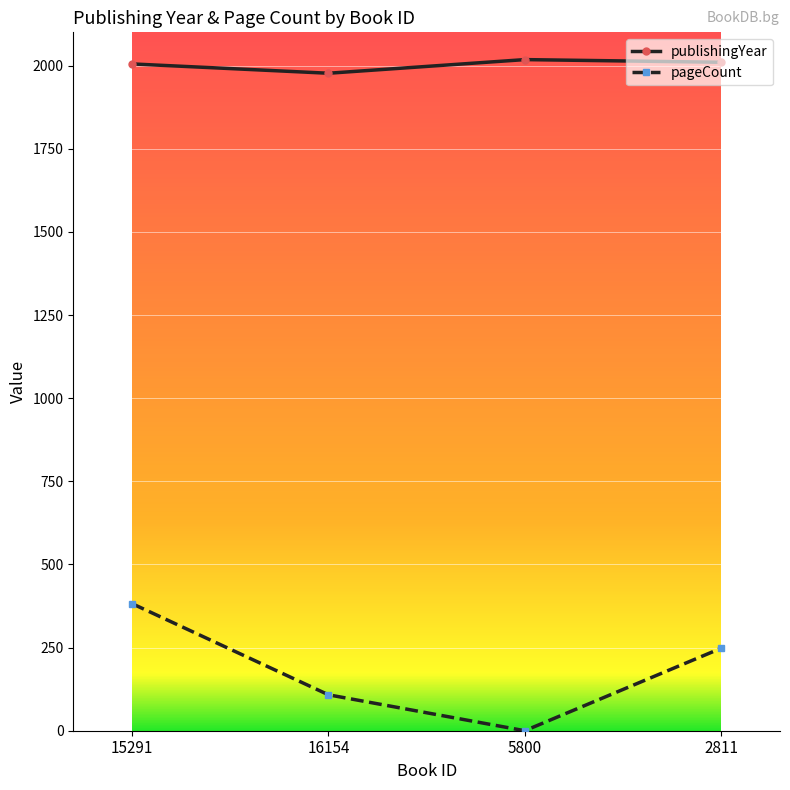

What is the sum of all pageCount values?

738